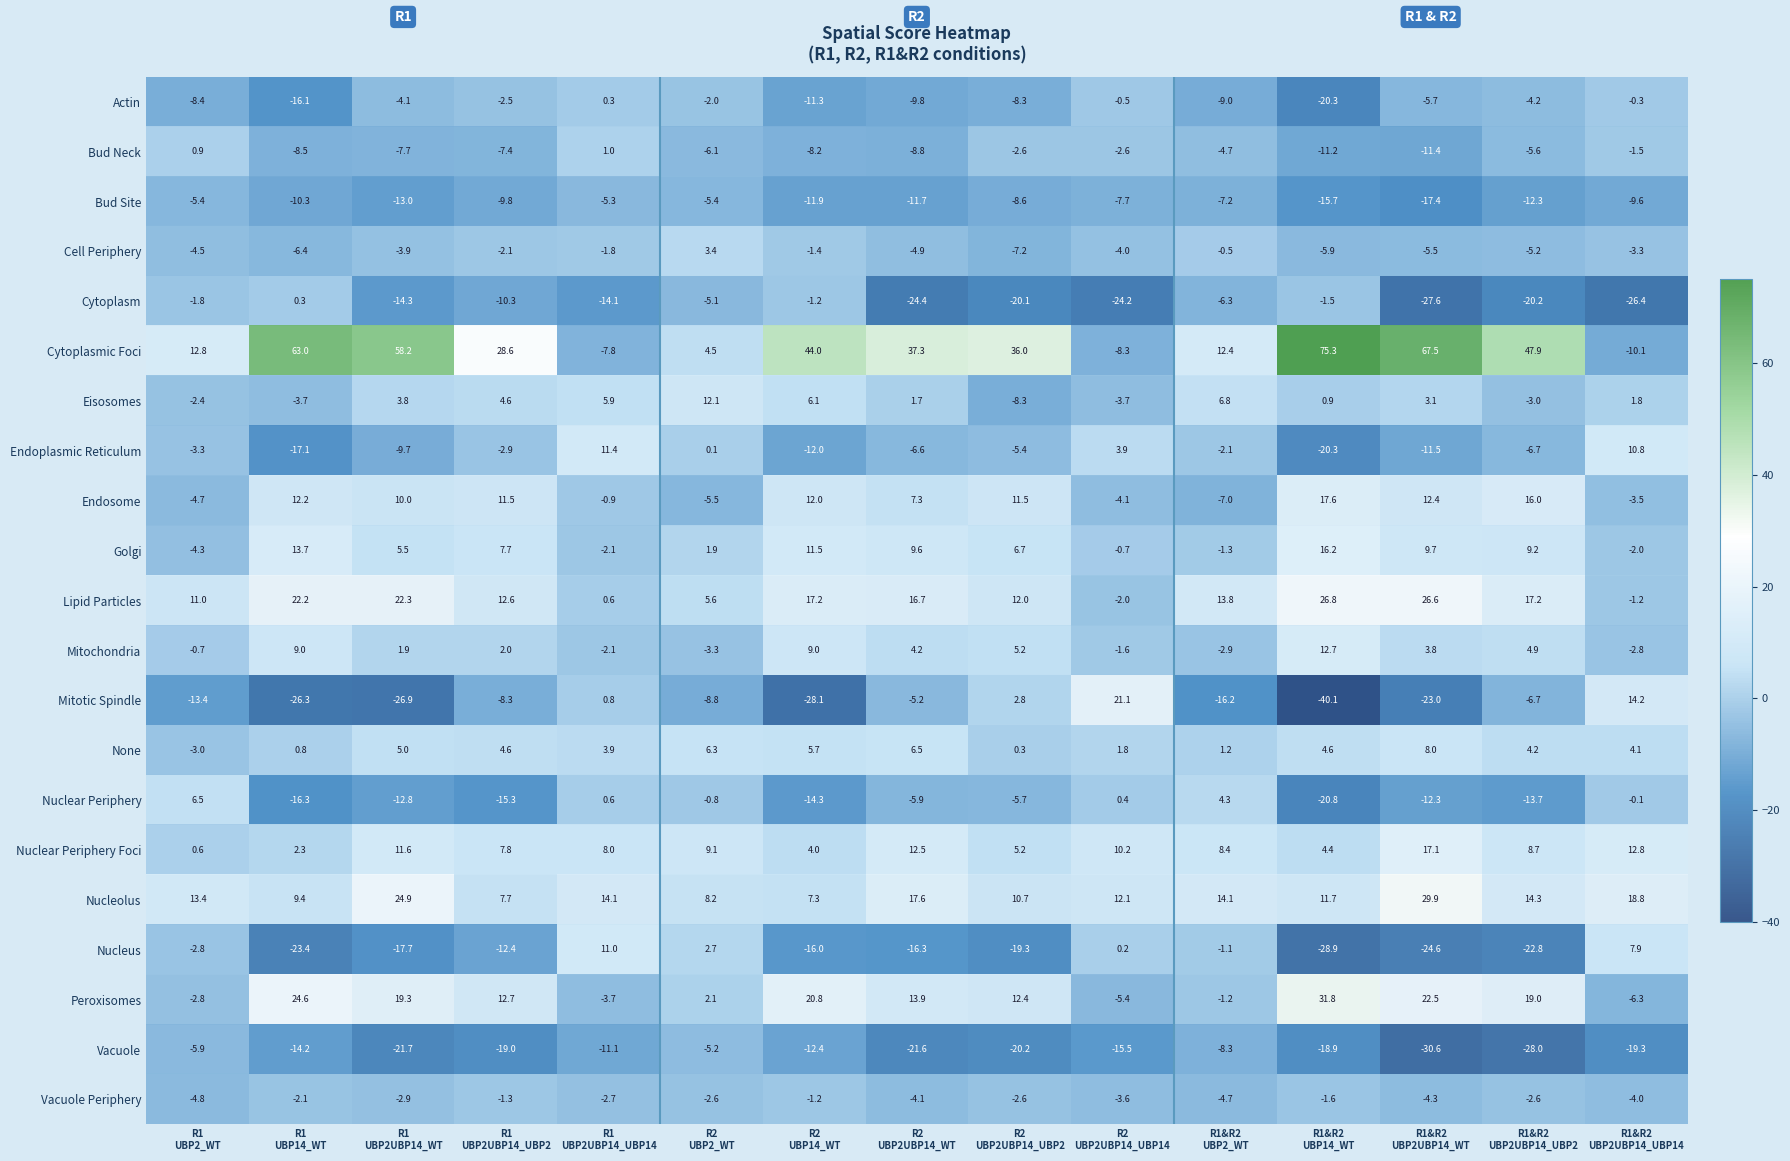

Which has a higher value, R2
UBP2UBP14_UBP14 or R1
UBP2_WT?

R2
UBP2UBP14_UBP14